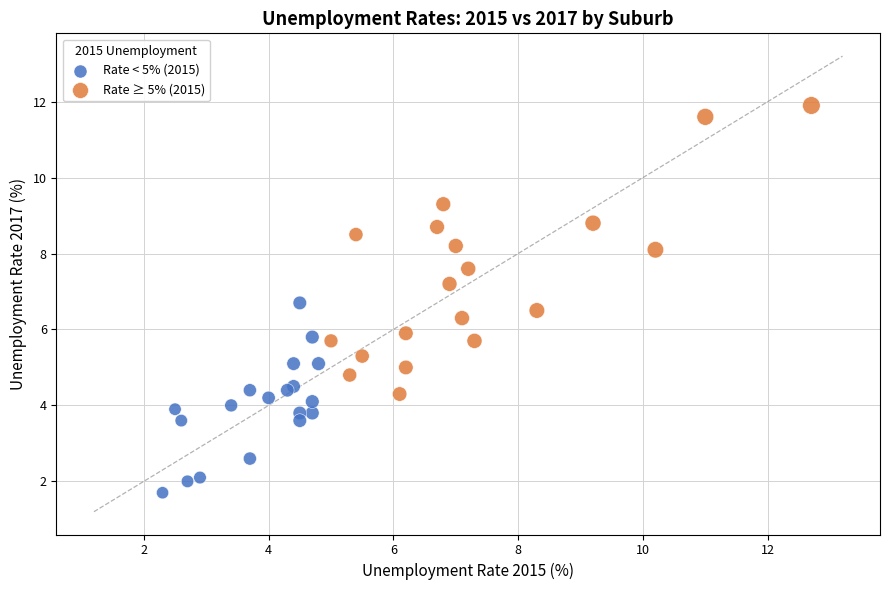

Which series contains the lowest Y value?

Rate < 5% (2015)